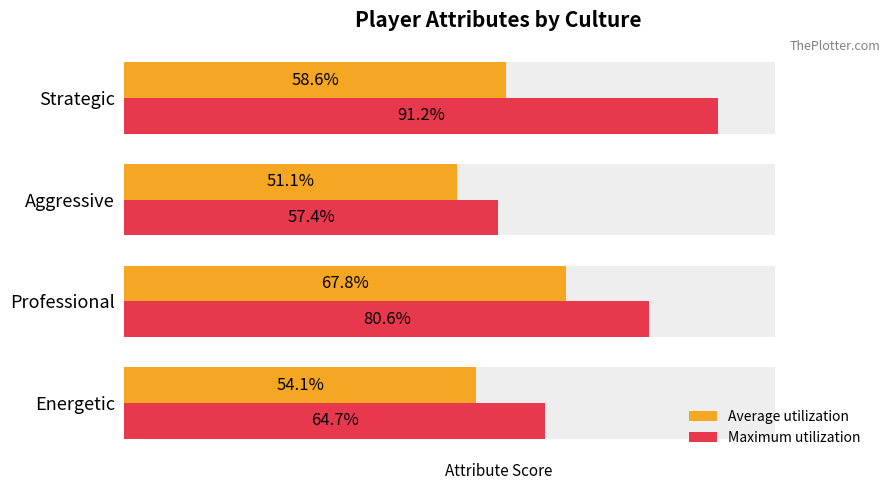

The value of Maximum utilization at Aggressive is 57.4. True or false?

True